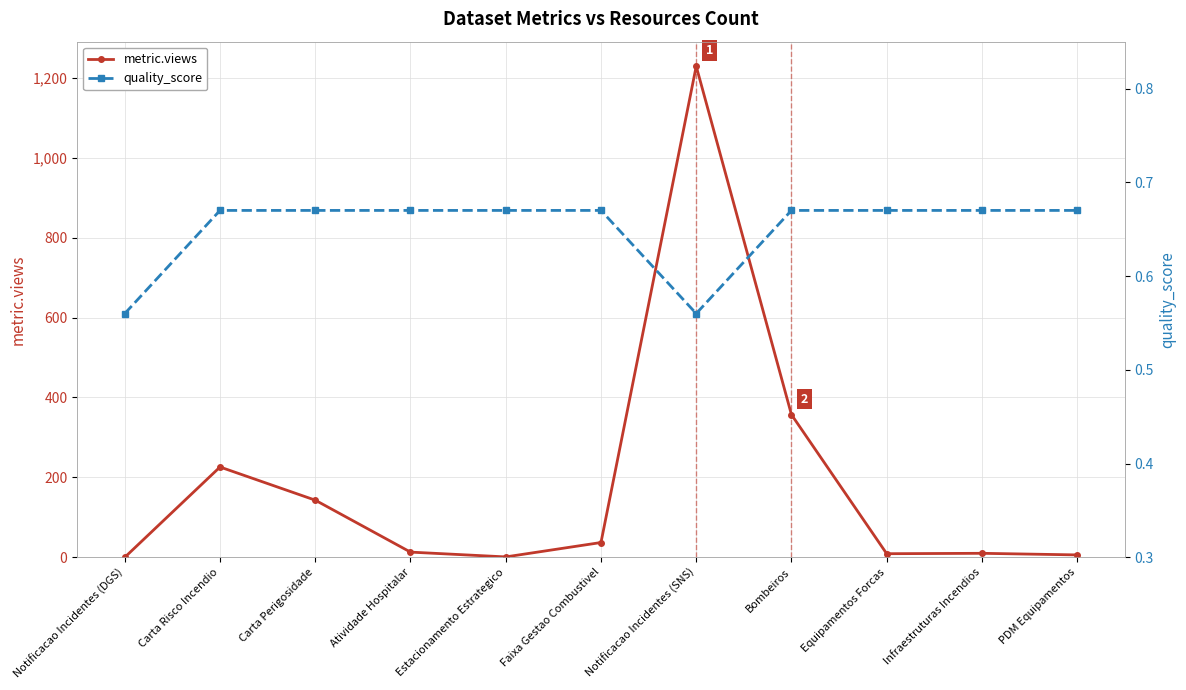

Which series changed the most between Carta Perigosidade and Faixa Gestao Combustivel?

metric.views